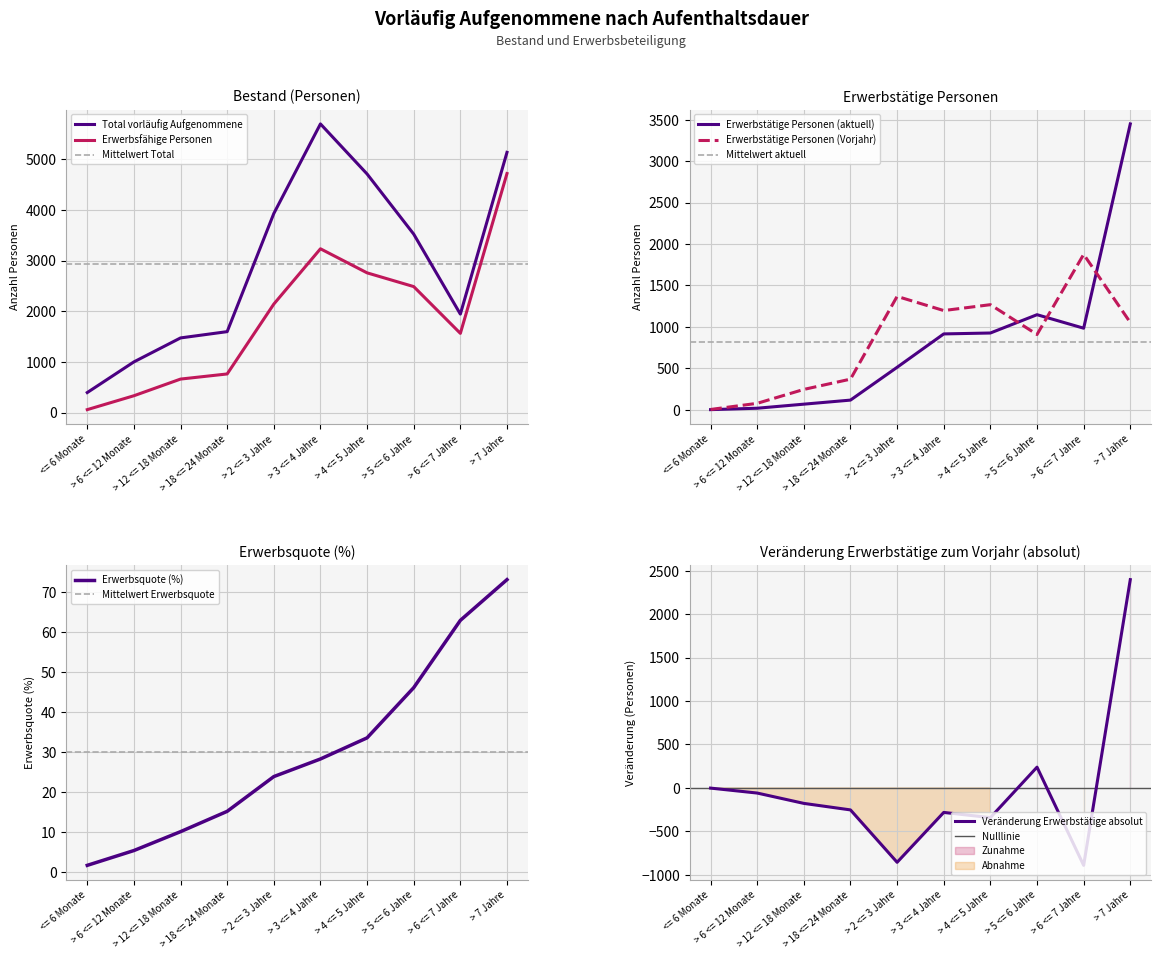

At how many categories does at least one series exceed 5643?

1